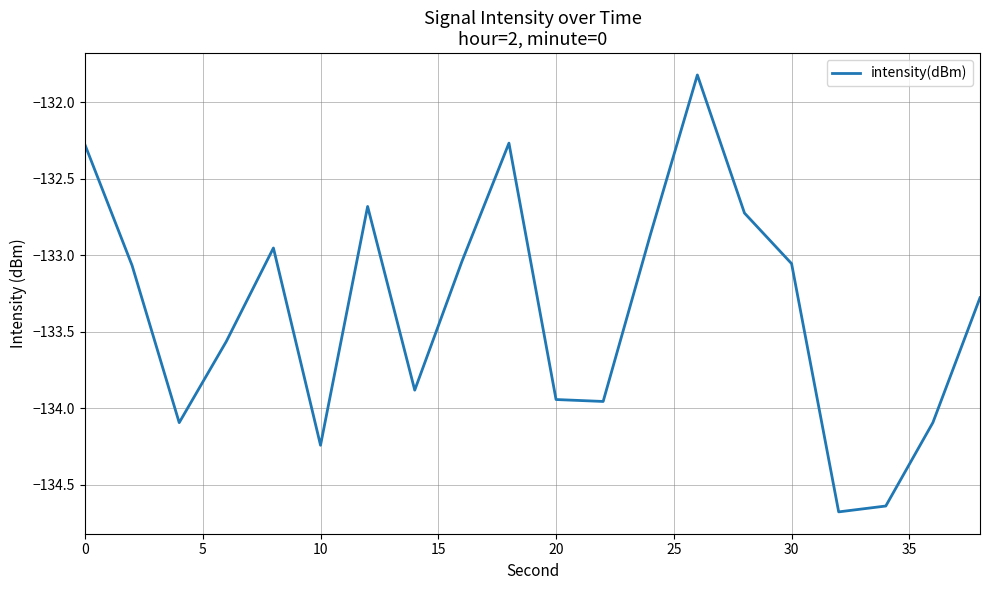

What is the minimum value shown in the chart?

-134.7